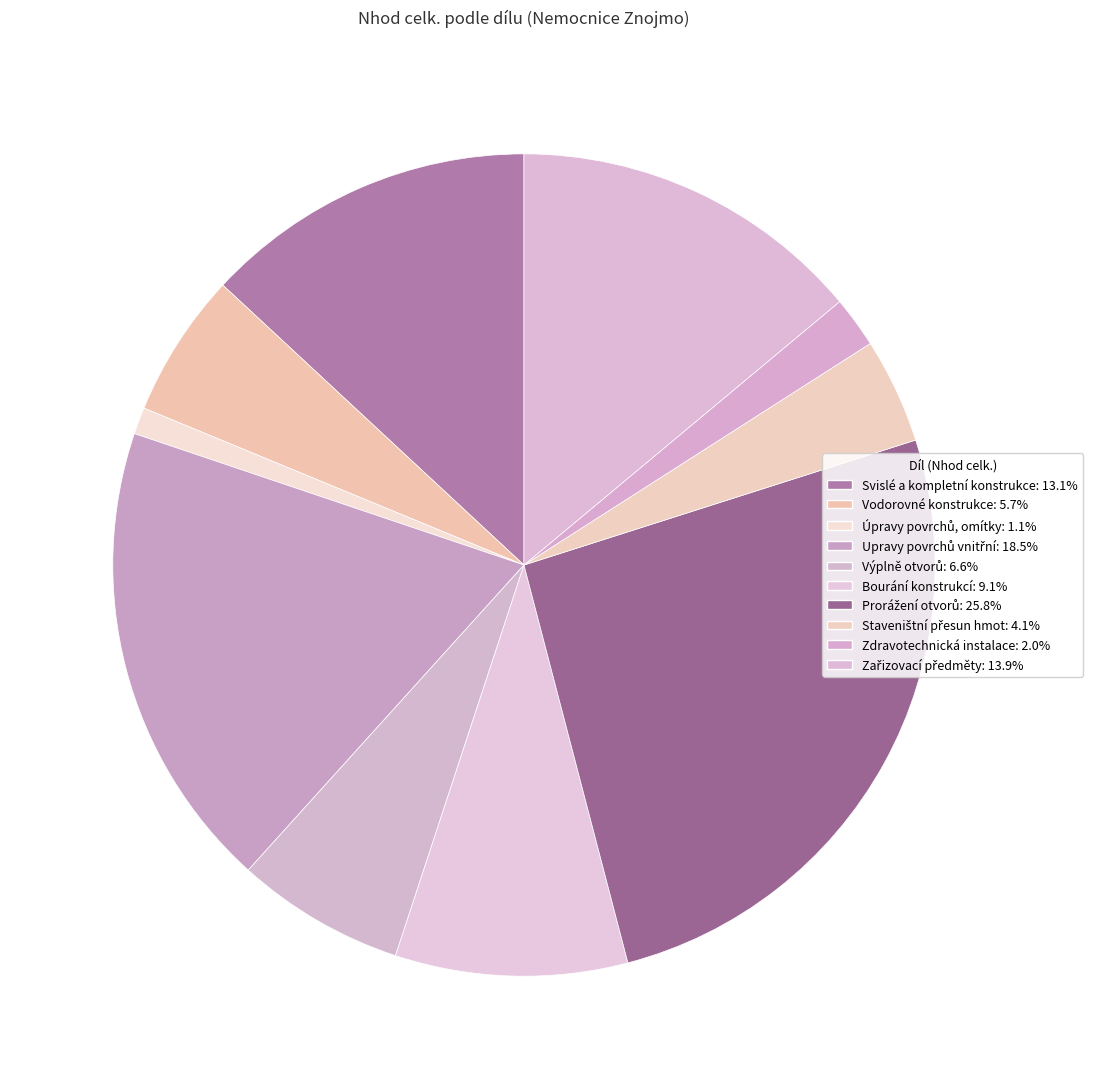

Rank the categories by value from highest to lowest.

Prorážení otvorů, Upravy povrchů vnitřní, Zařizovací předměty, Svislé a kompletní konstrukce, Bourání konstrukcí, Výplně otvorů, Vodorovné konstrukce, Staveništní přesun hmot, Zdravotechnická instalace, Úpravy povrchů, omítky